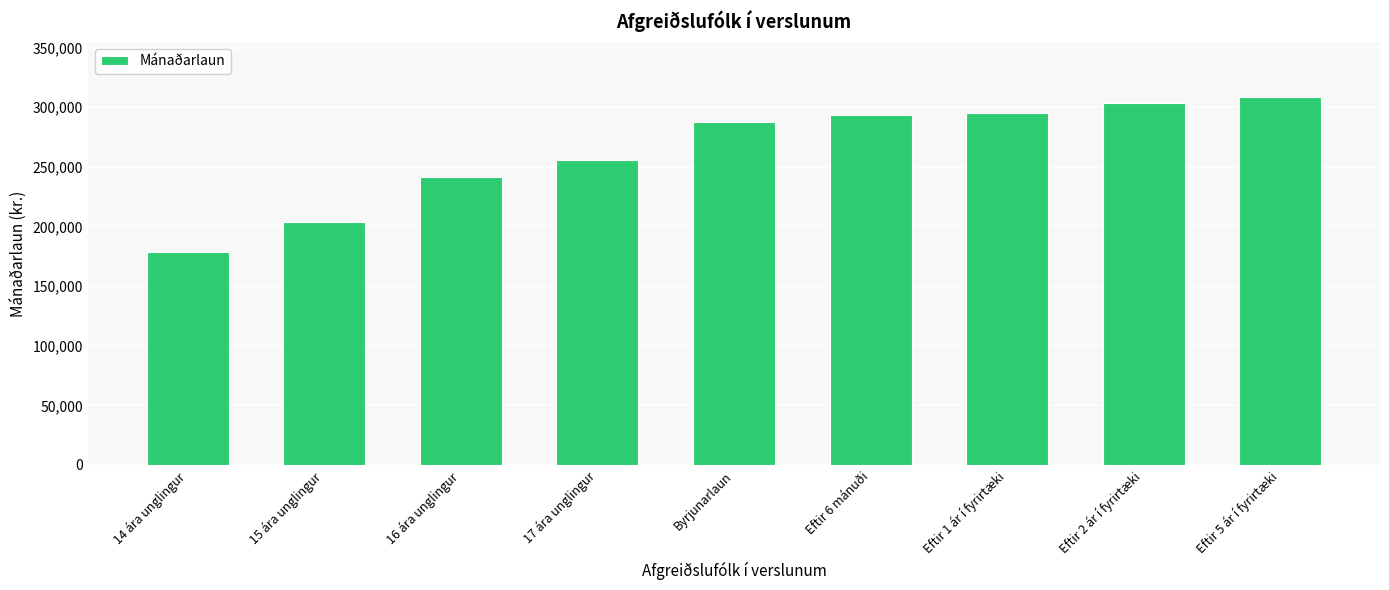

Which label corresponds to the largest value in the chart?

Eftir 5 ár í fyrirtæki